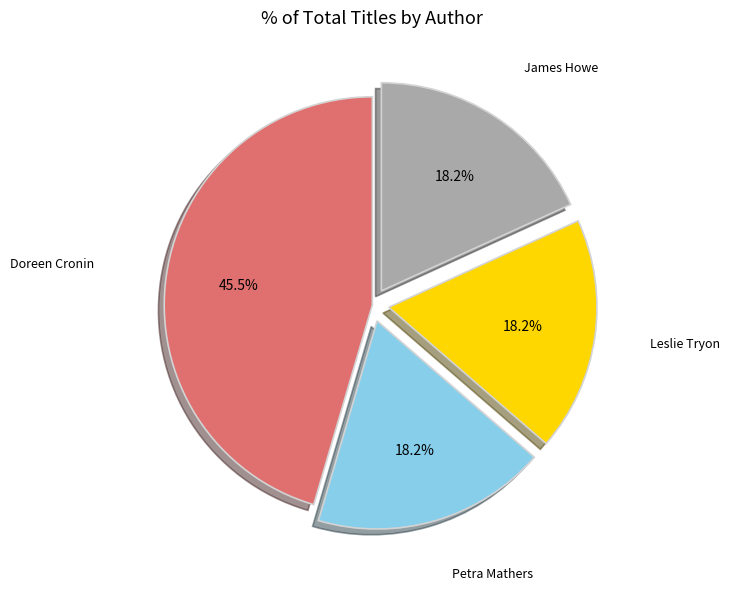

Is there any slice that represents more than half of the pie?

No